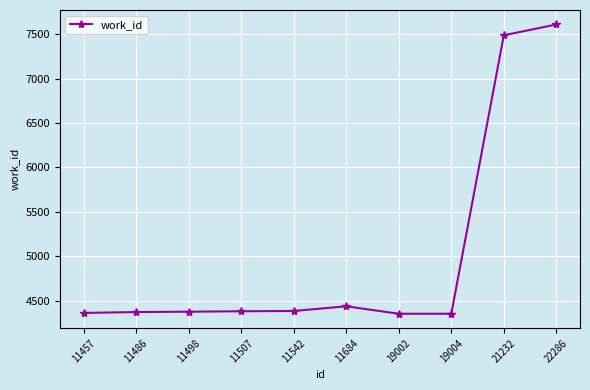

The chart shows a value of 4379 at 11507. True or false?

True